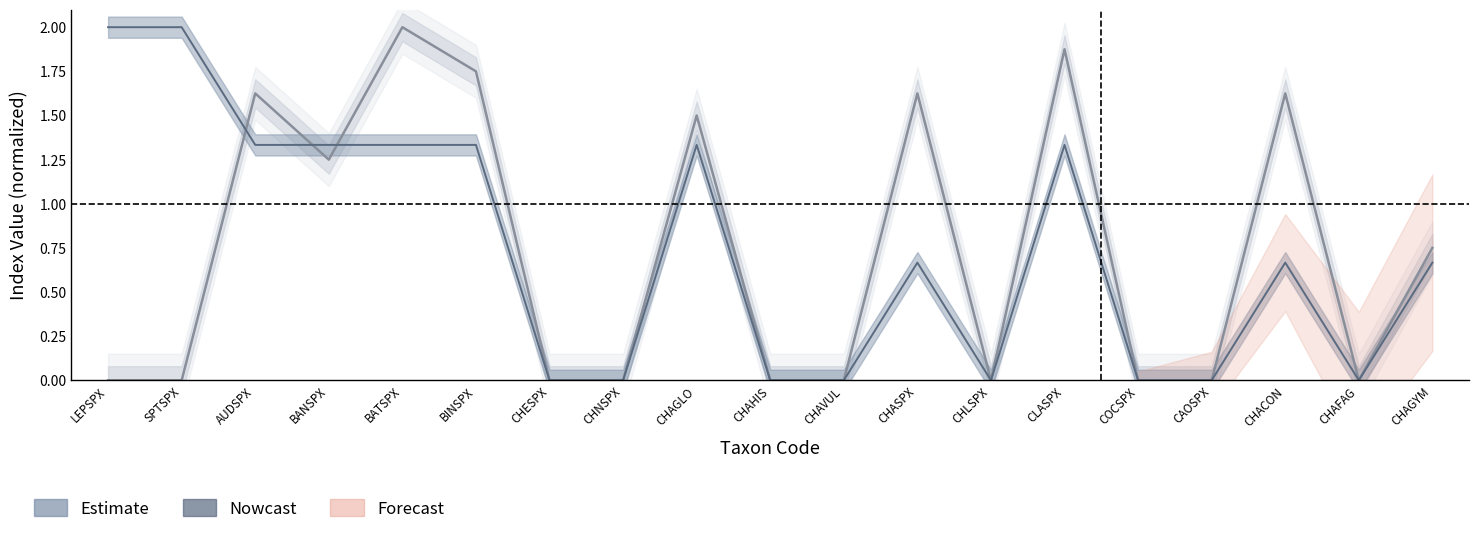

How many lines are shown in the chart?

2